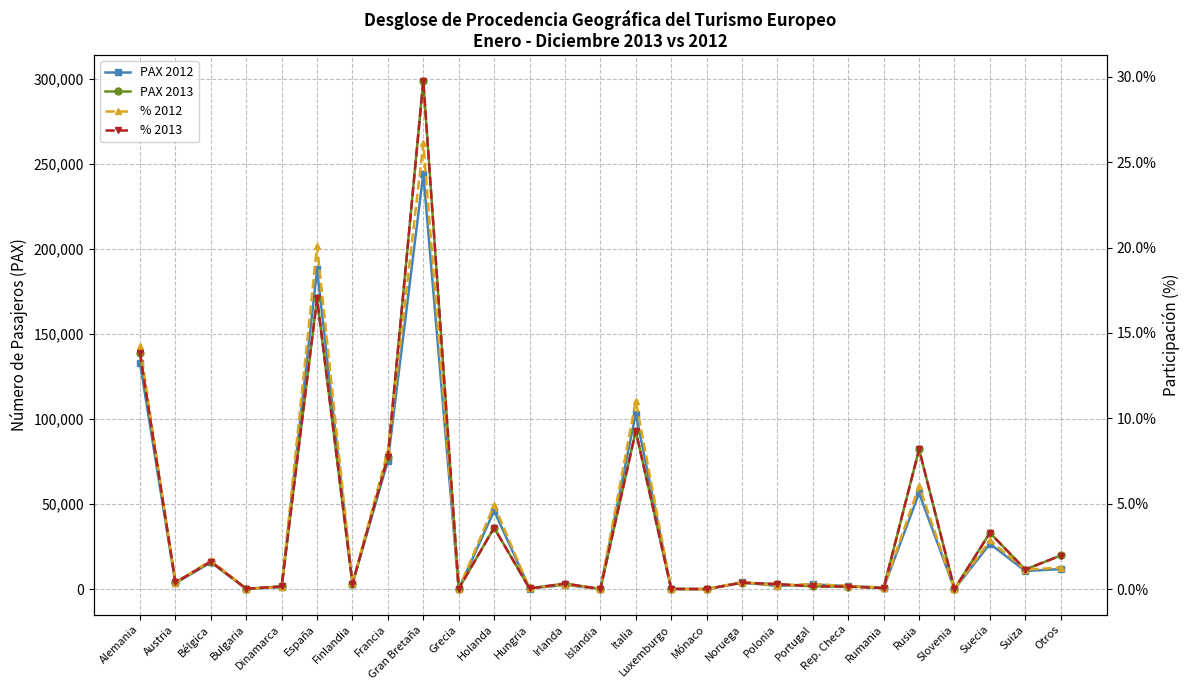

Which series ends up on top after the final intersection of % 2013 and % 2012?

% 2013